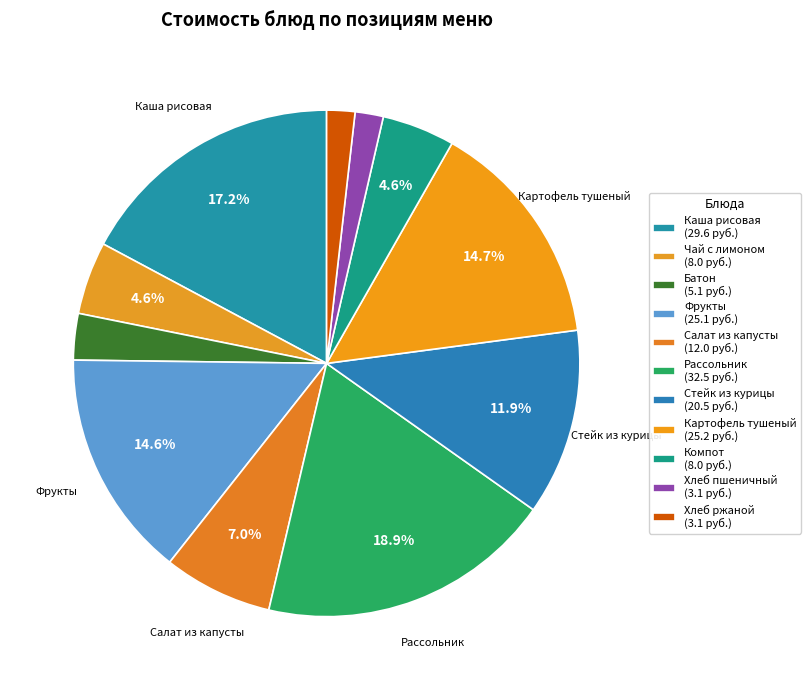

Which category has the smallest portion of the pie?

Хлеб пшеничный